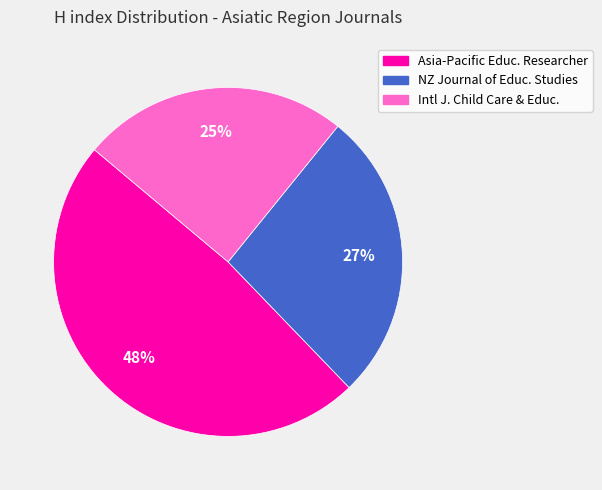

Does any single category account for the majority?

No